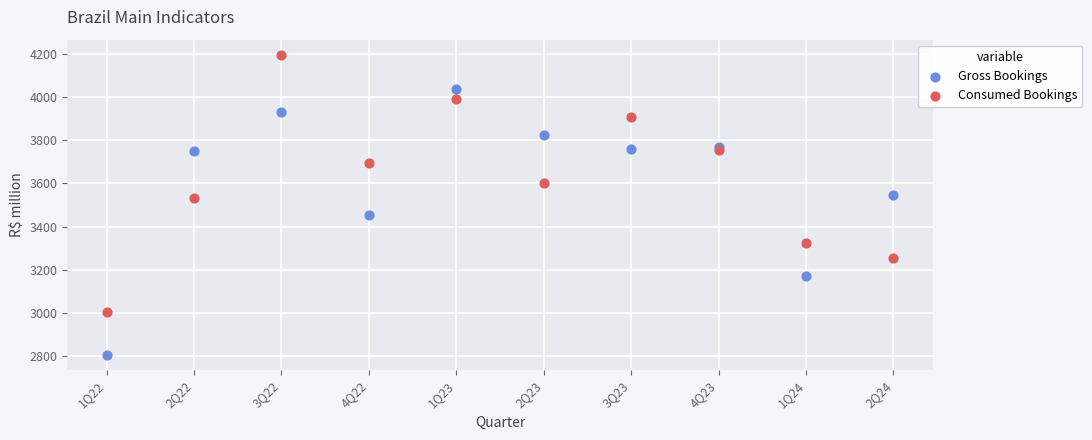

Which series has the widest spread of Y values?

Gross Bookings